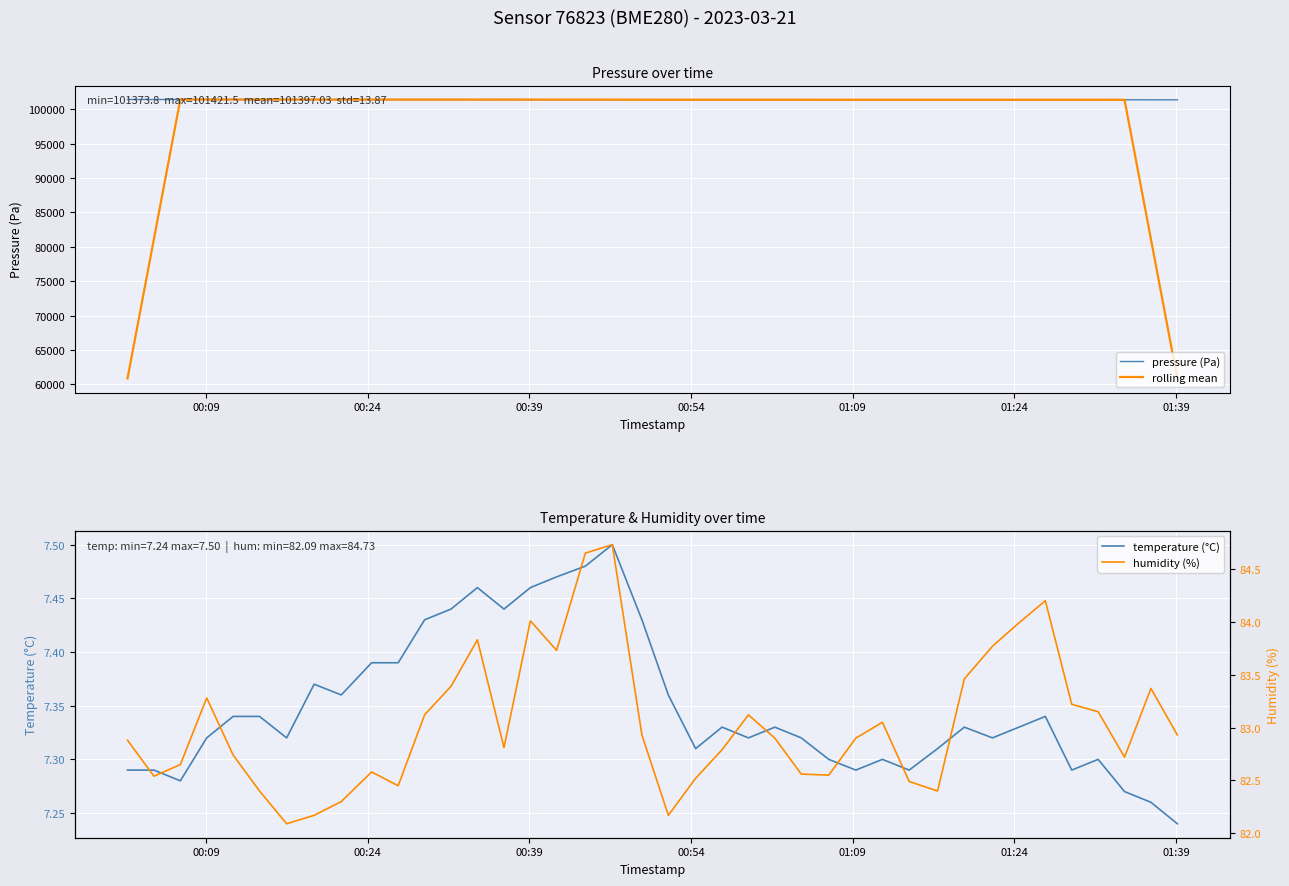

What is the highest value of the rolling mean series?

101418.9